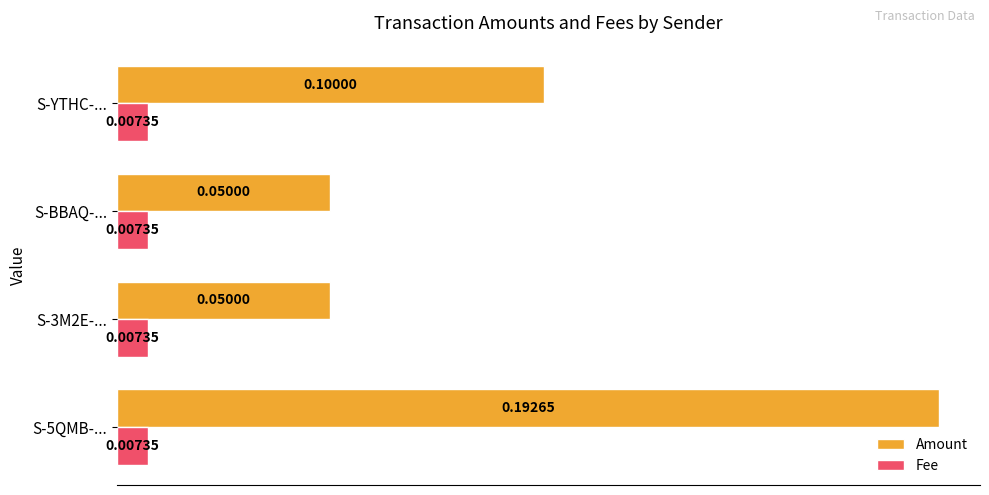

Is the value of Fee at S-5QMB-... greater than the value of Amount at S-BBAQ-...?

No